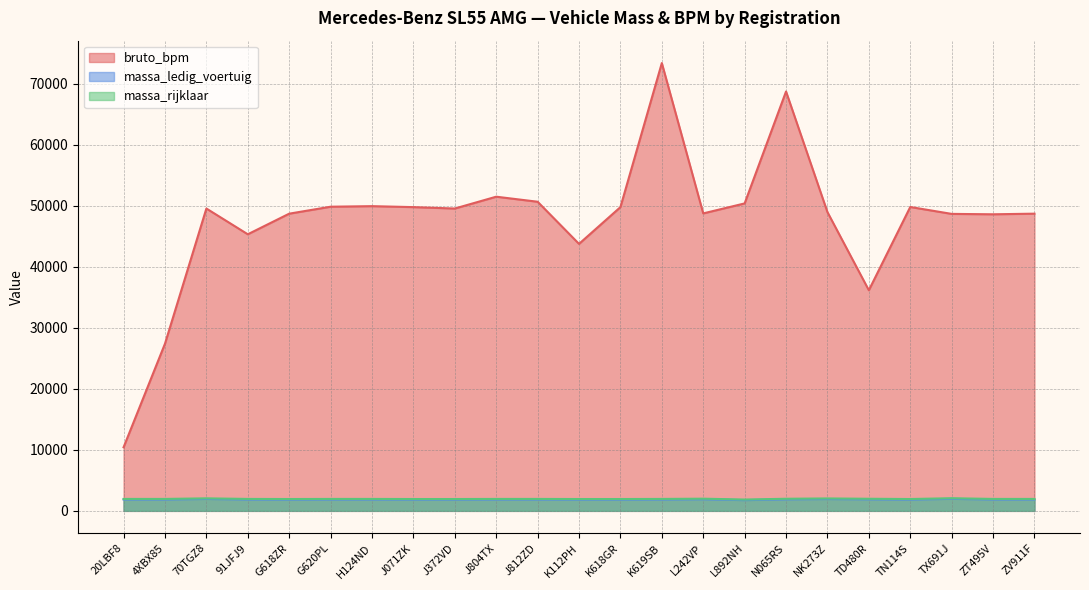

Reading right to left, transcribe all the data shown in this chart.

bruto_bpm: 48726	48624	48689	49821	36170	48983	68758	50406	48770	73419	49799	43773	50681	51508	49569	49799	49958	49866	48724	45346	49569	27409	10425
massa_ledig_voertuig: 1855	1855	1970	1840	1882	1935	1882	1755	1895	1855	1840	1840	1855	1855	1840	1840	1855	1855	1840	1855	1950	1855	1855
massa_rijklaar: 1955	1955	2070	1940	1982	2035	1982	1855	1995	1955	1940	1940	1955	1955	1940	1940	1955	1955	1940	1955	2050	1955	1955